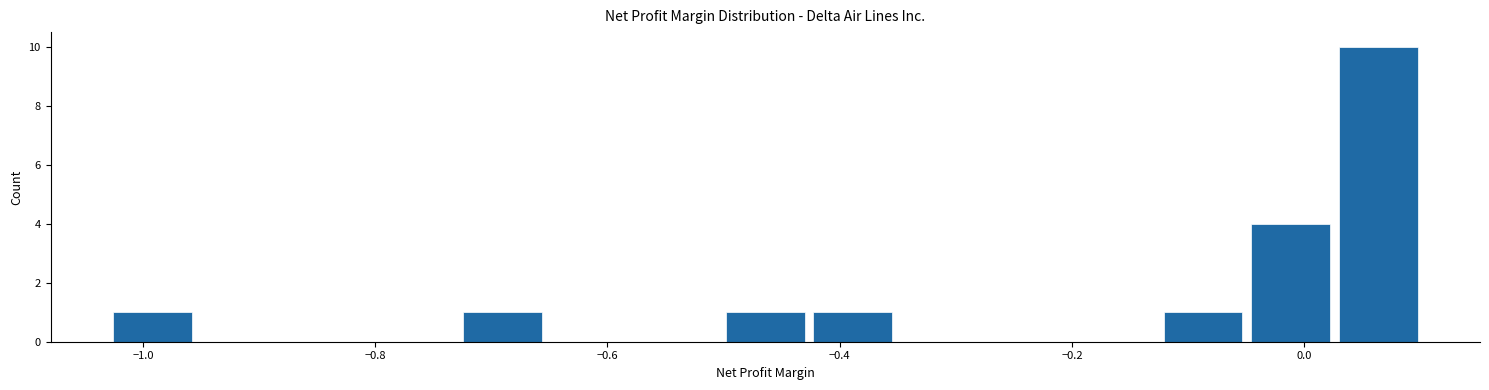

Read against the x-axis, roughly where is the centre of the tallest bar?

0.06